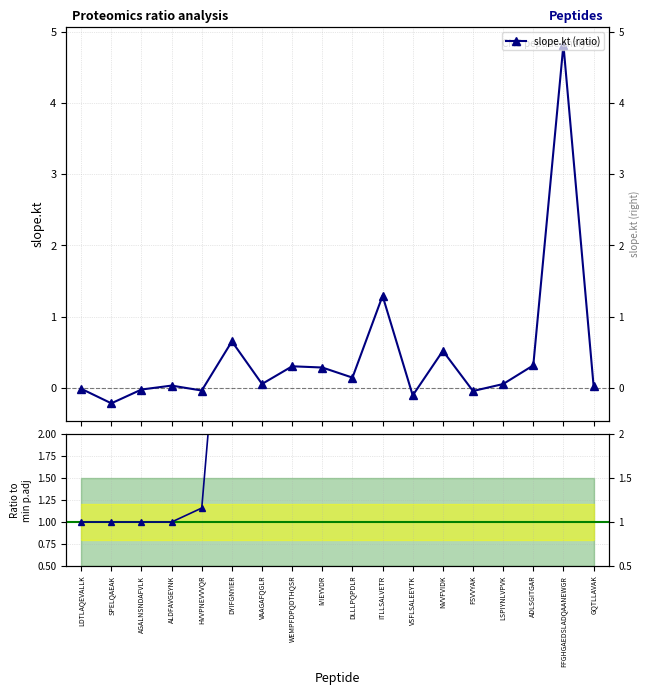

What is the difference between the maximum and minimum values in the slope.kt (ratio) series?

5.0